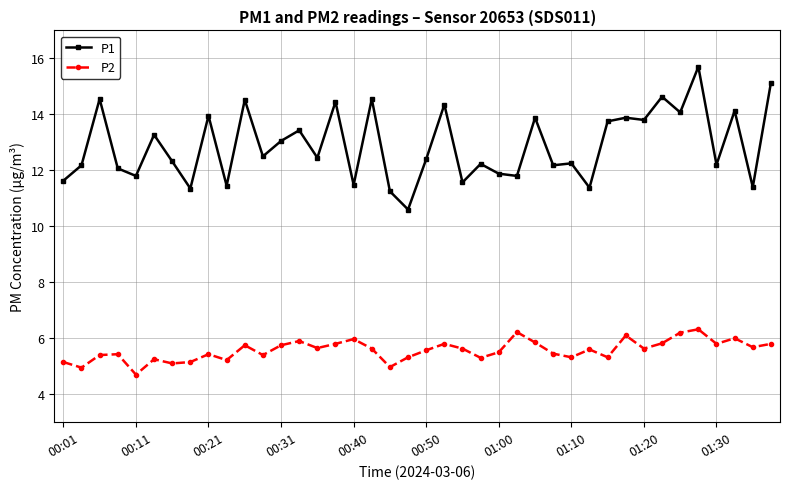

How many values in the P1 series are below 12?

12